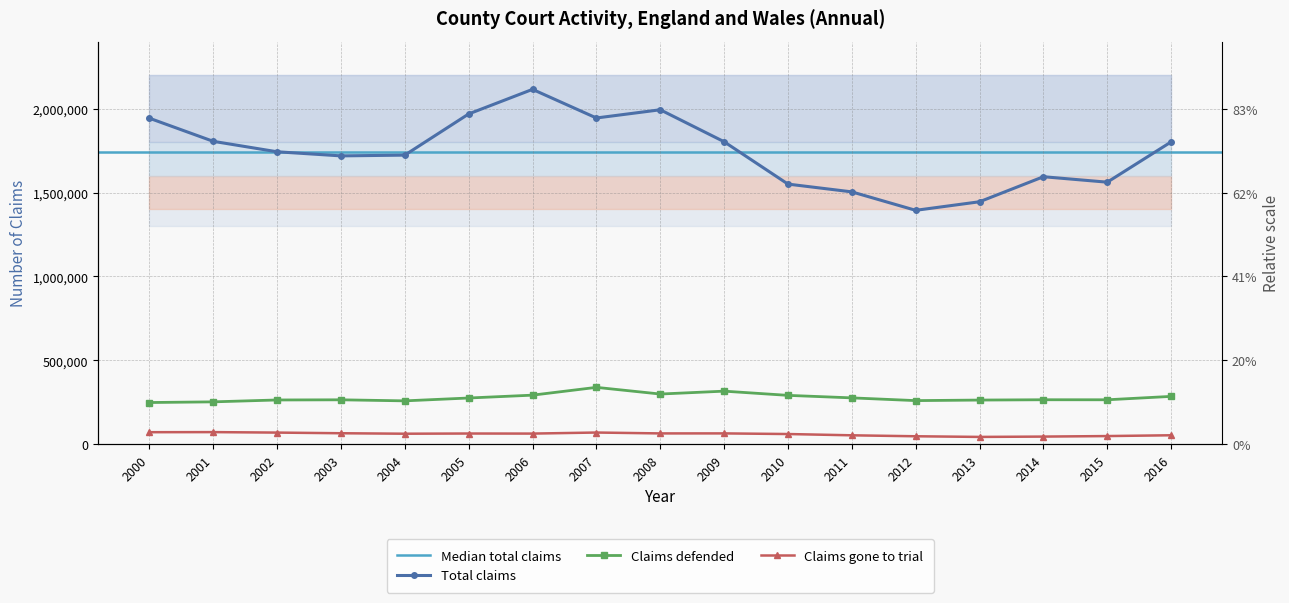

Reading left to right, transcribe all the data shown in this chart.

Total claims: 2000=1943513	2001=1805637	2002=1743339	2003=1718883	2004=1723371	2005=1968894	2006=2115491	2007=1944812	2008=1993828	2009=1803221	2010=1550626	2011=1504243	2012=1394230	2013=1445339	2014=1594596	2015=1562065	2016=1802248
Claims defended: 2000=248167	2001=252176	2002=263384	2003=264379	2004=258096	2005=275138	2006=292115	2007=338616	2008=298796	2009=315963	2010=290889	2011=275918	2012=259585	2013=262872	2014=264701	2015=264545	2016=284755
Claims gone to trial: 2000=71233	2001=71763	2002=68901	2003=65026	2004=62201	2005=63367	2006=62968	2007=69248	2008=63981	2009=64078	2010=60303	2011=52660	2012=46993	2013=43093	2014=45062	2015=48192	2016=52924